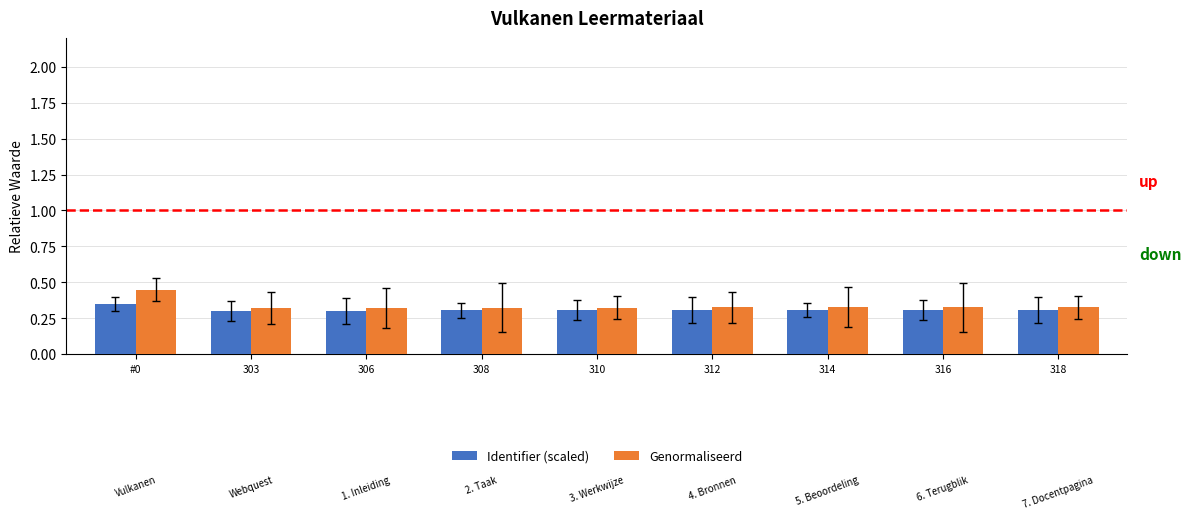

Which category has the highest value across all series?

#0